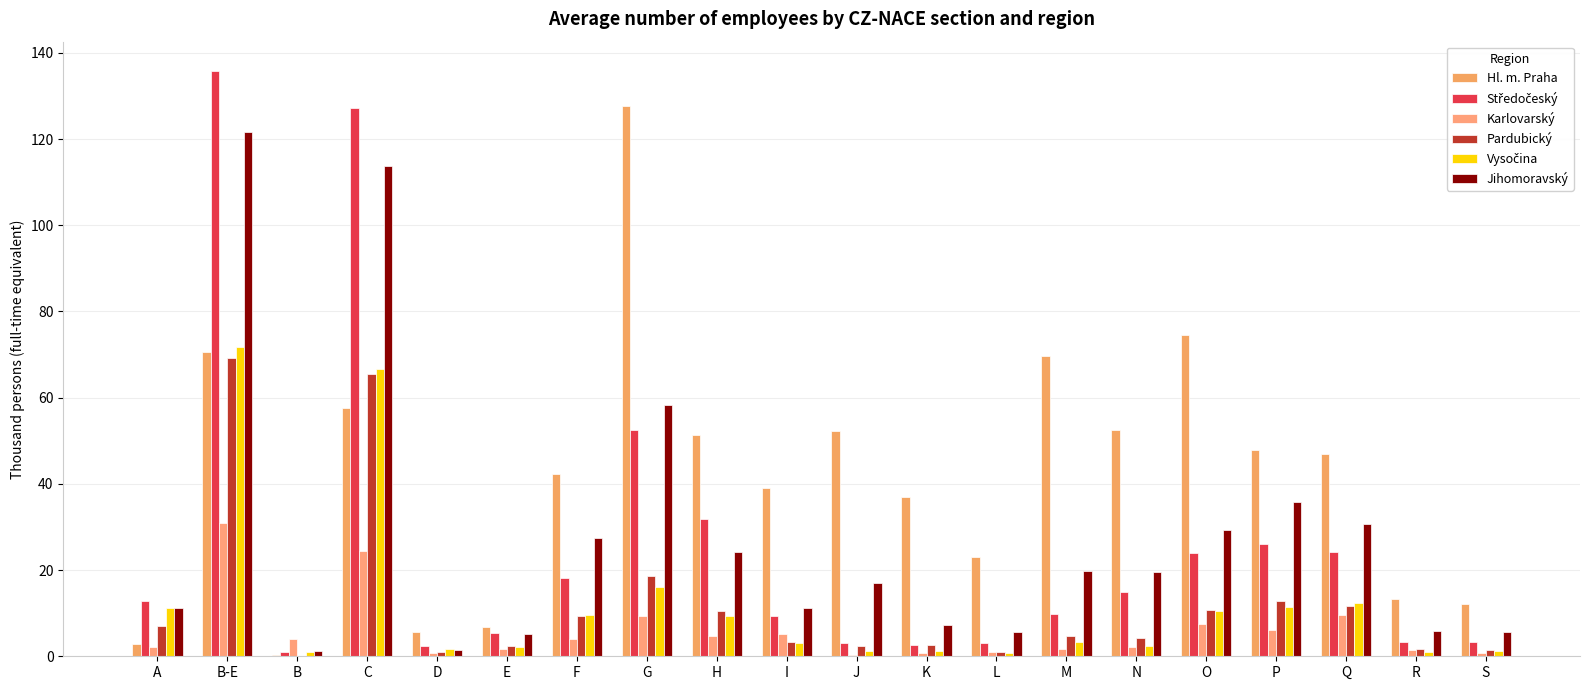

What is the difference between the maximum and minimum values in the Hl. m. Praha series?

127.2